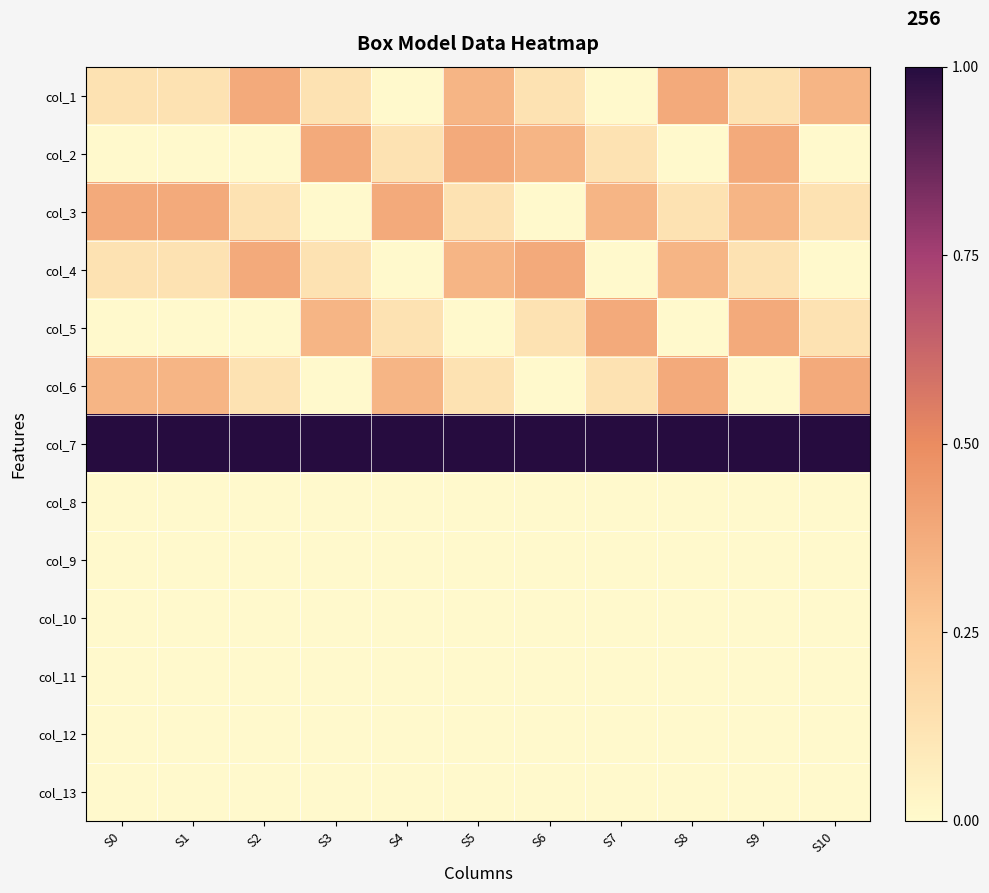

Rank the series by their maximum value, from lowest to highest.

col_8, col_9, col_10, col_11, col_12, col_13, col_1, col_2, col_3, col_4, col_5, col_6, col_7